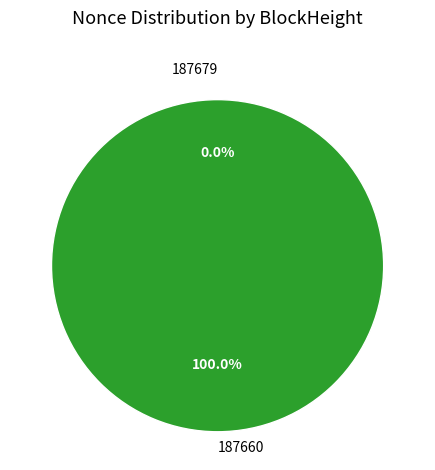

How many slices are in this pie chart?

2